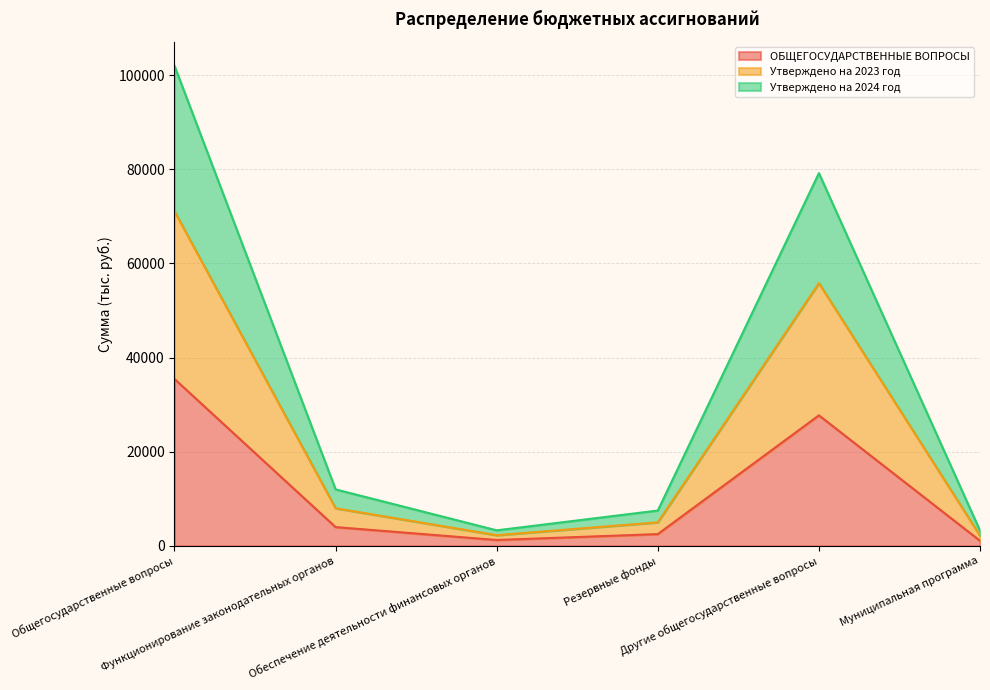

What position from the left is Резервные фонды?

4